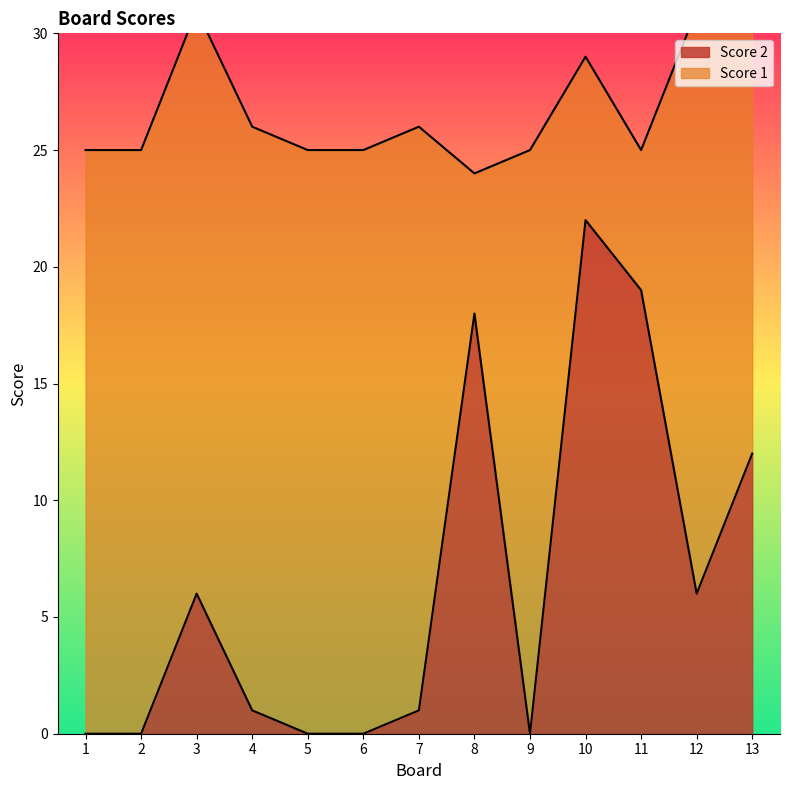

Reading left to right, what are all the values shown in this chart?

1=0	2=0	3=6	4=1	5=0	6=0	7=1	8=18	9=0	10=22	11=19	12=6	13=12